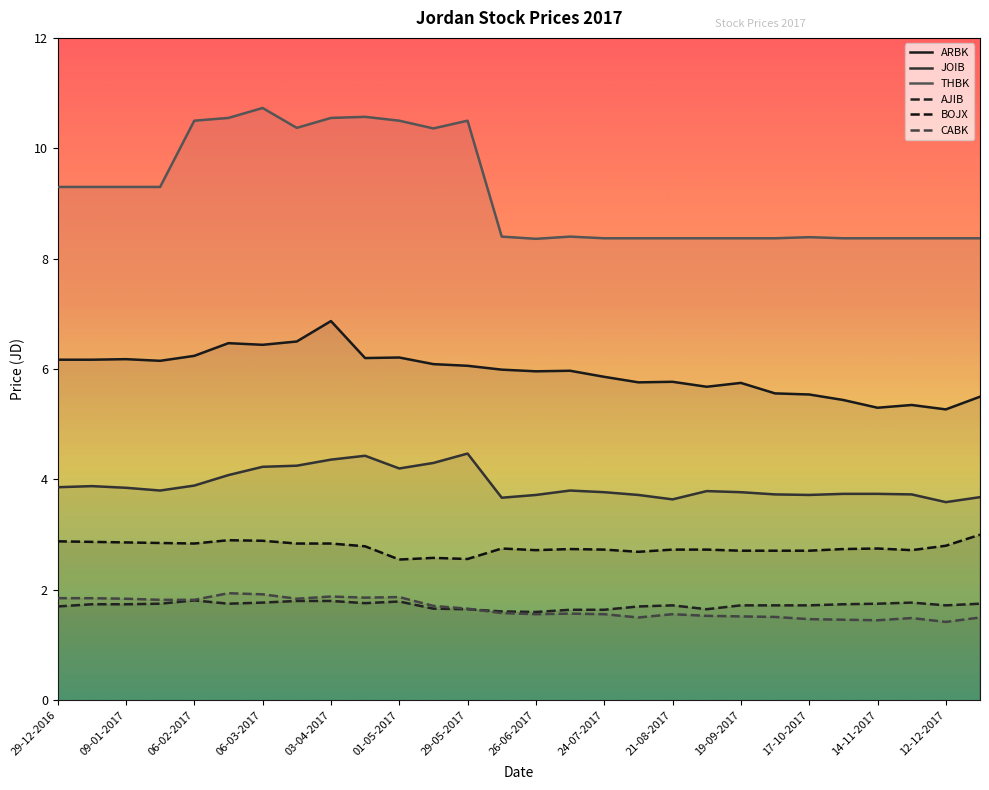

True or false: BOJX and ARBK intersect in this chart.

False